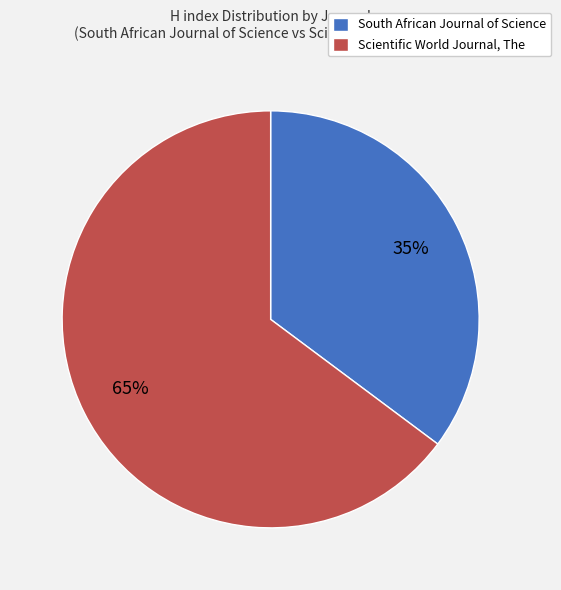

The Scientific World Journal, The slice represents 65% of the pie. True or false?

True